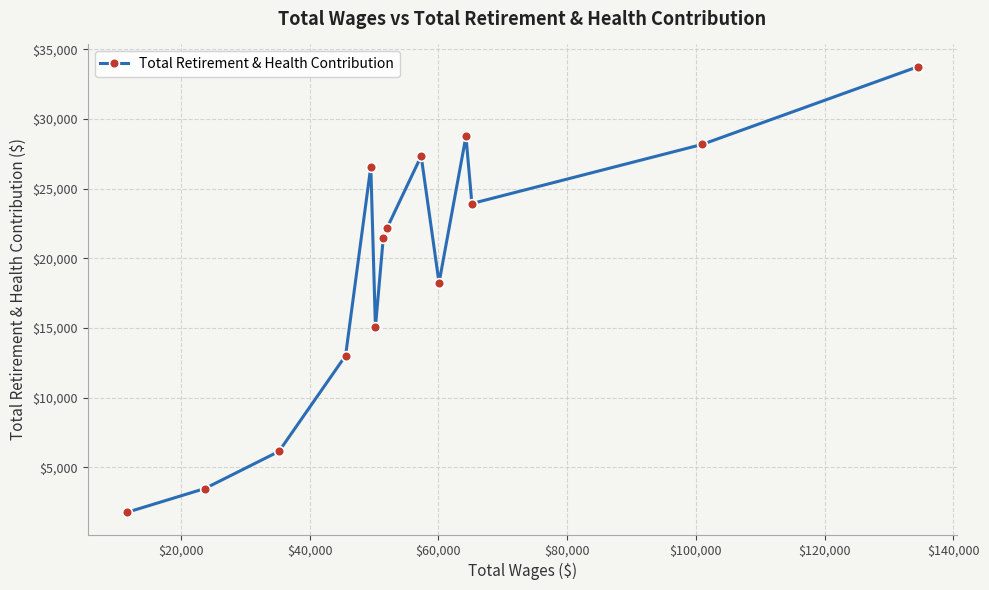

What is the value of the 8th point from the left?

22151